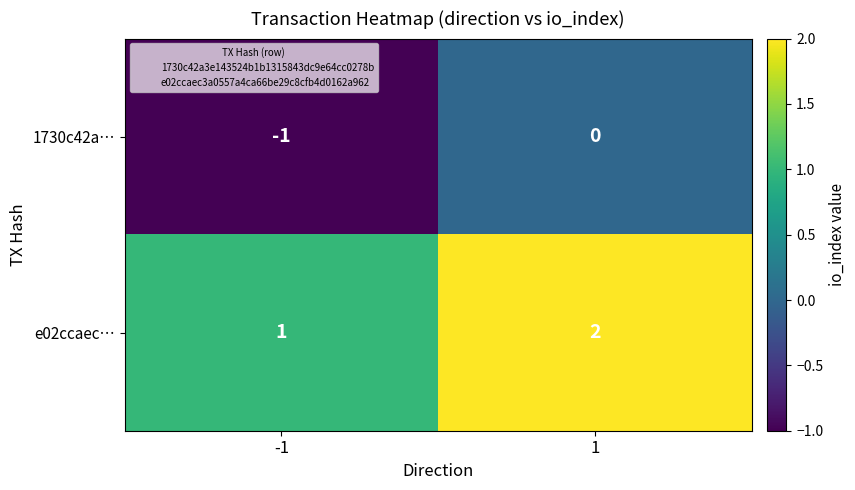

Which category has the lowest value across all series?

-1